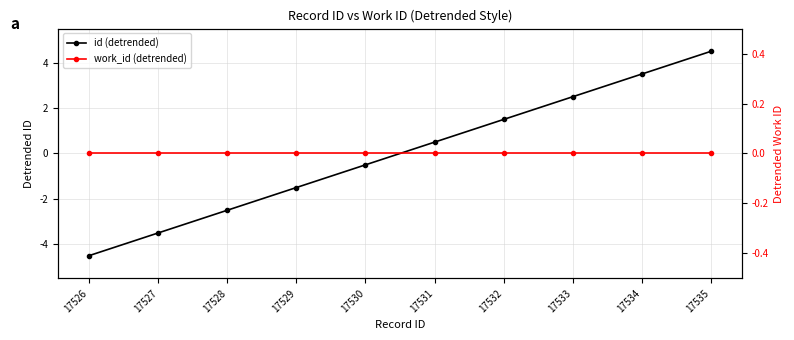

At which category is the sum across all series the highest?

17535